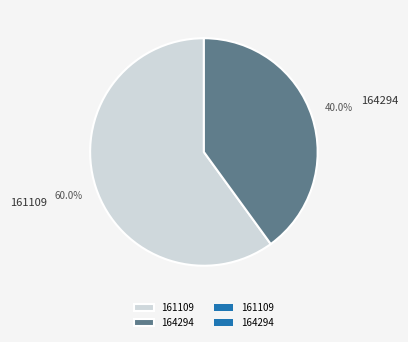

How many segments does this pie chart have?

2